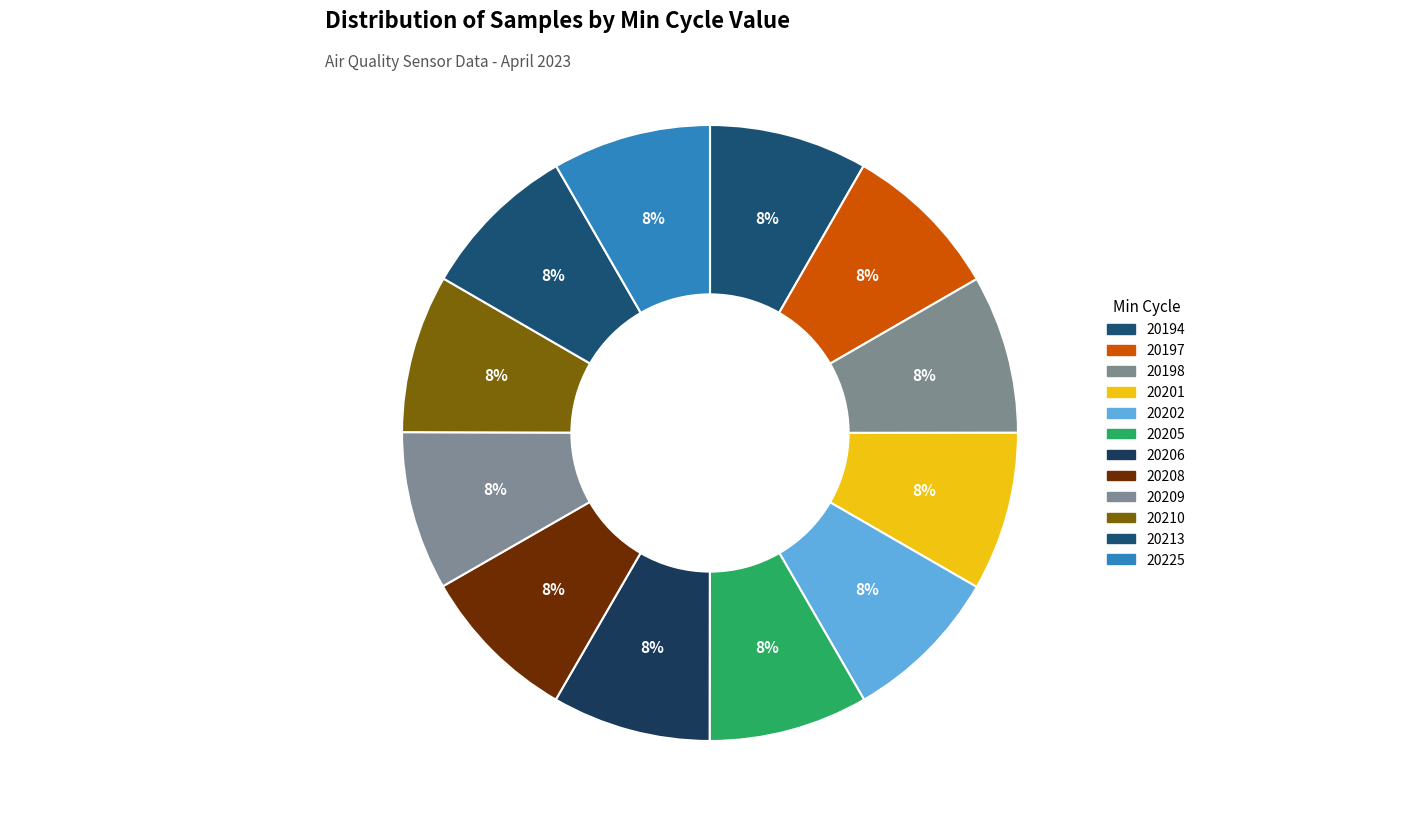

Rank the categories by value from highest to lowest.

20208, 20197, 20205, 20201, 20209, 20202, 20206, 20213, 20198, 20225, 20210, 20194